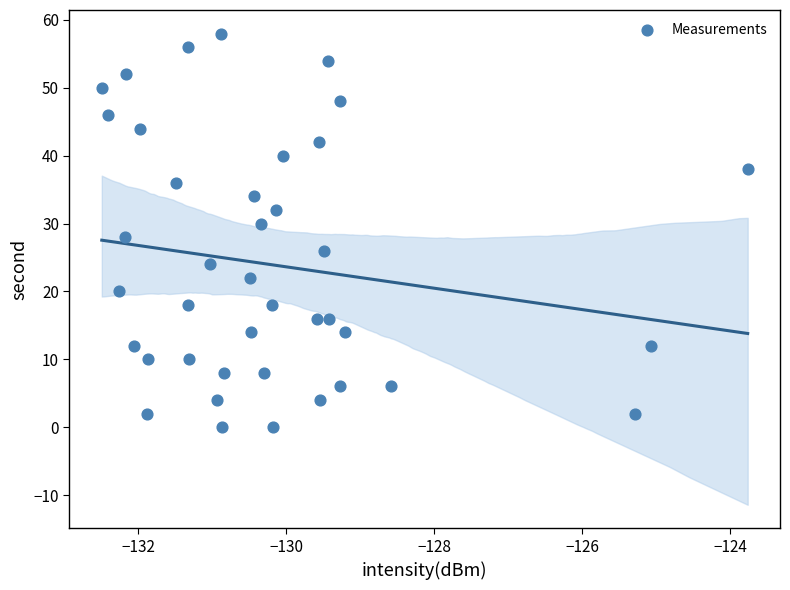

What is the range of Y values (max minus min)?

58